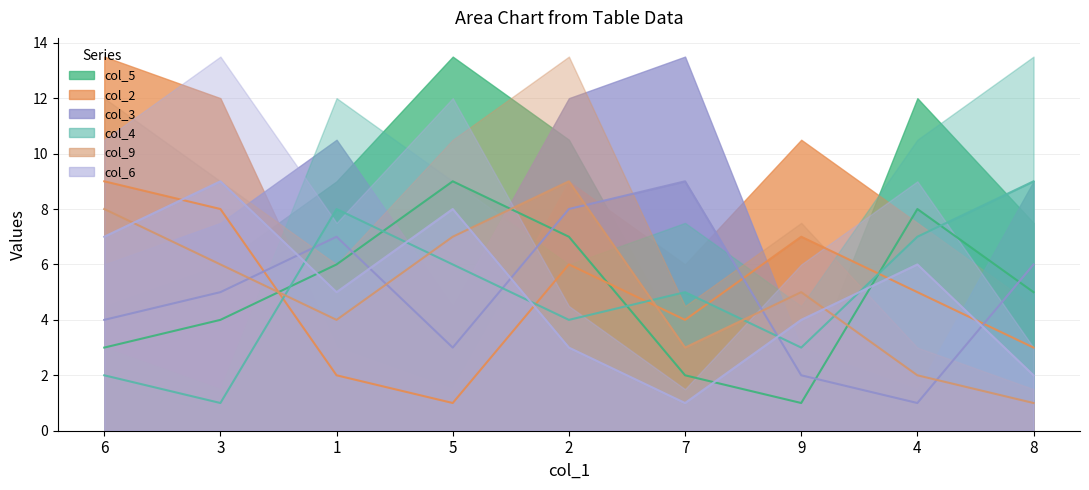

The value of col_6 at 1 is 5. True or false?

True